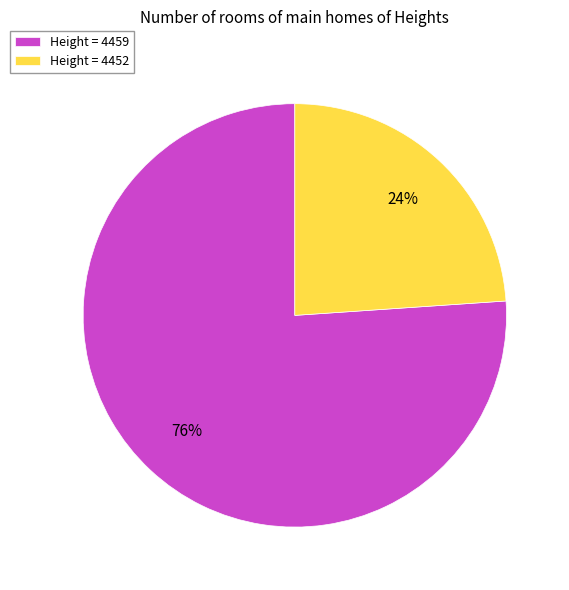

To the nearest percent, what portion does Height = 4459 represent?

76%